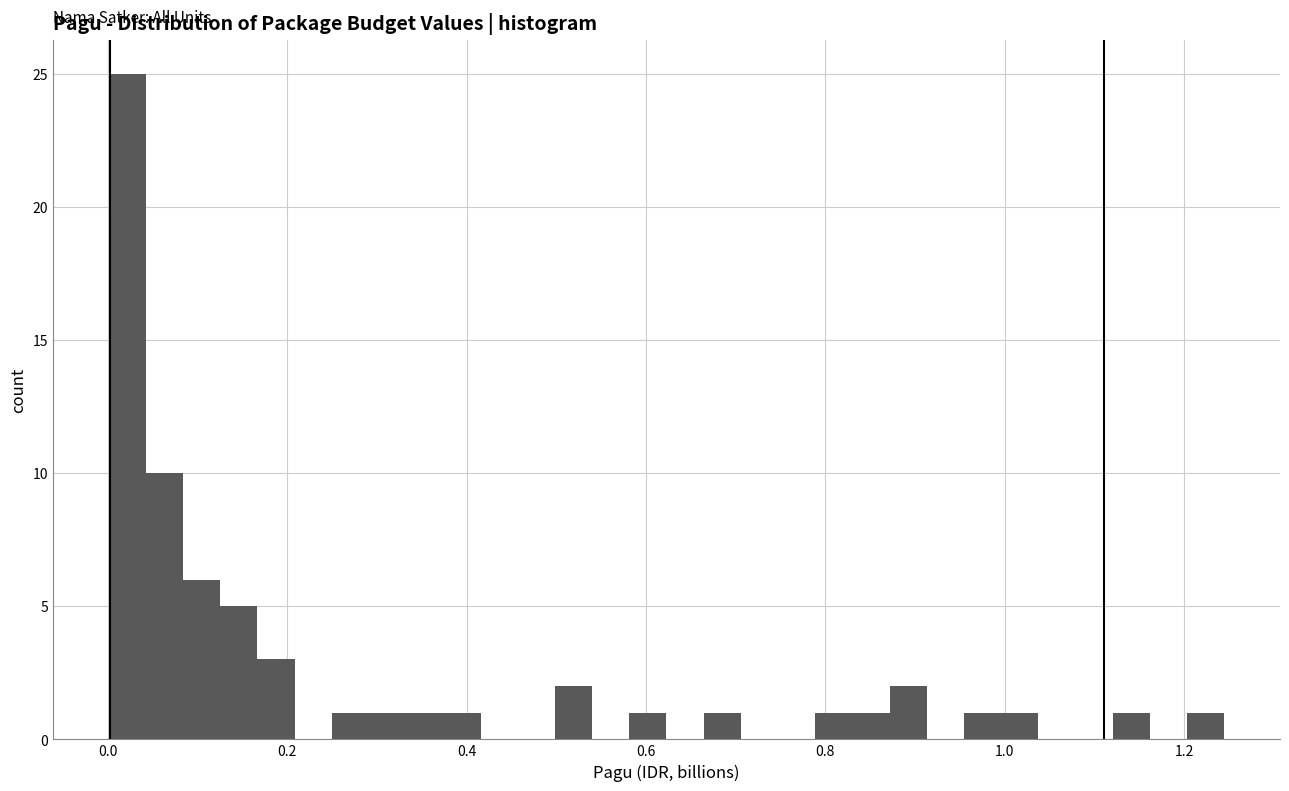

Read against the x-axis, roughly where is the centre of the tallest bar?

0.02